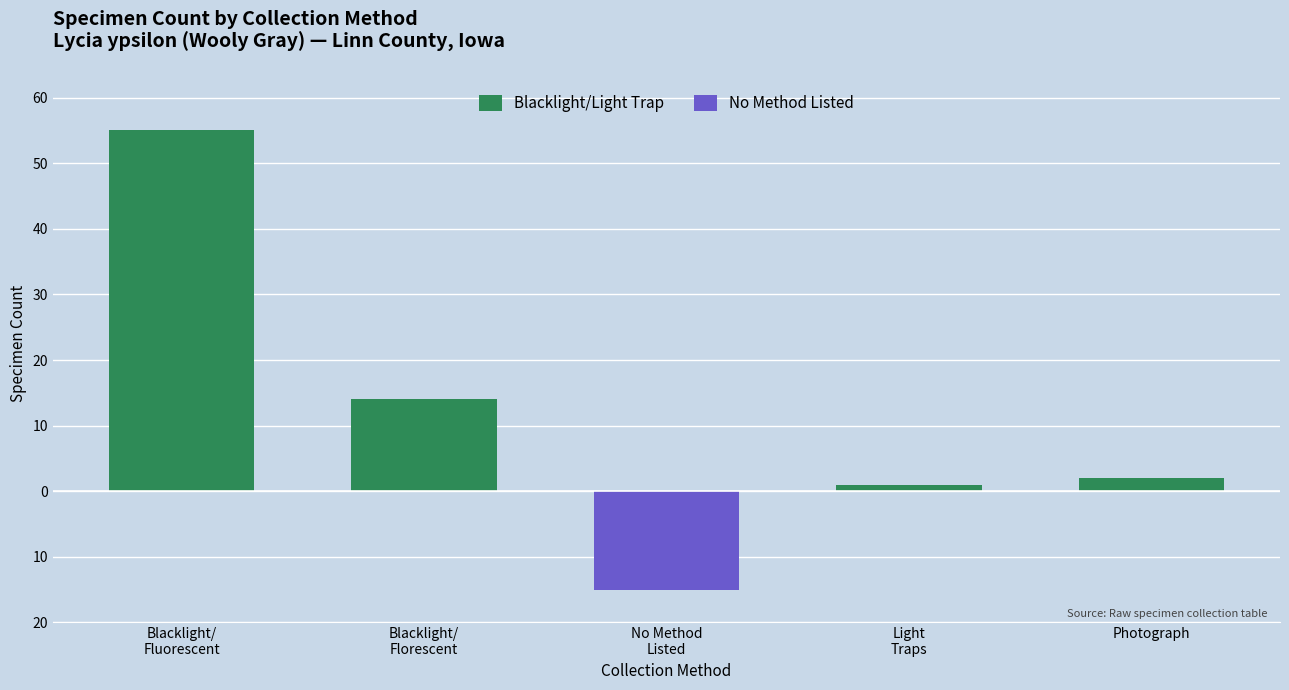

Which series has the largest total across all categories?

Blacklight/Light Trap